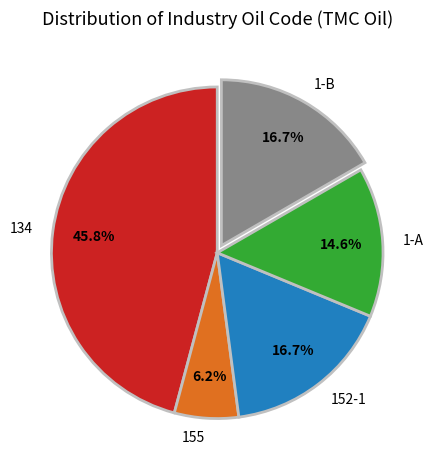

Combined, do 1-A and 155 account for over 50%?

No